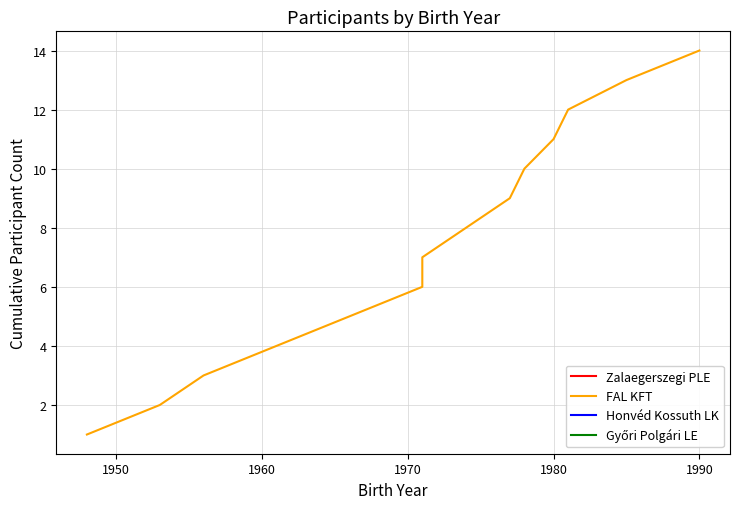

What is the smallest value displayed?

1